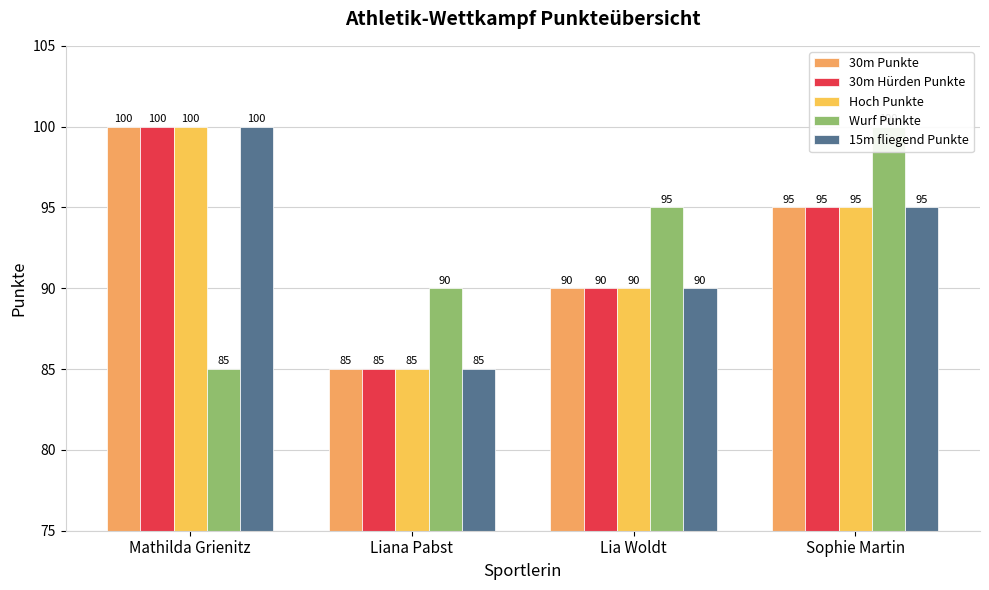

What is the label of the 2nd bar from the left?

Liana Pabst